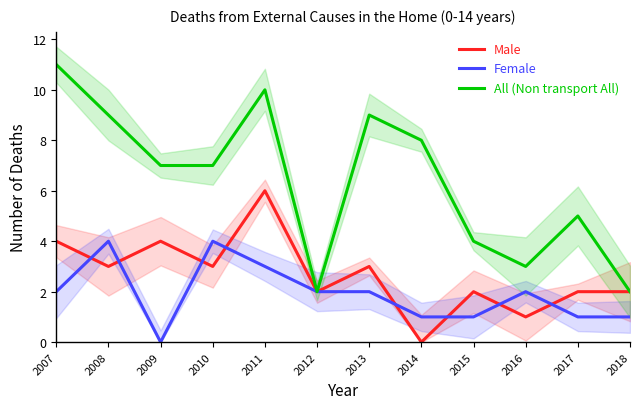

Reading left to right, list all the values displayed in this chart.

Male: 4	3	4	3	6	2	3	0	2	1	2	2
Female: 2	4	0	4	3	2	2	1	1	2	1	1
All (Non transport All): 11	9	7	7	10	2	9	8	4	3	5	2